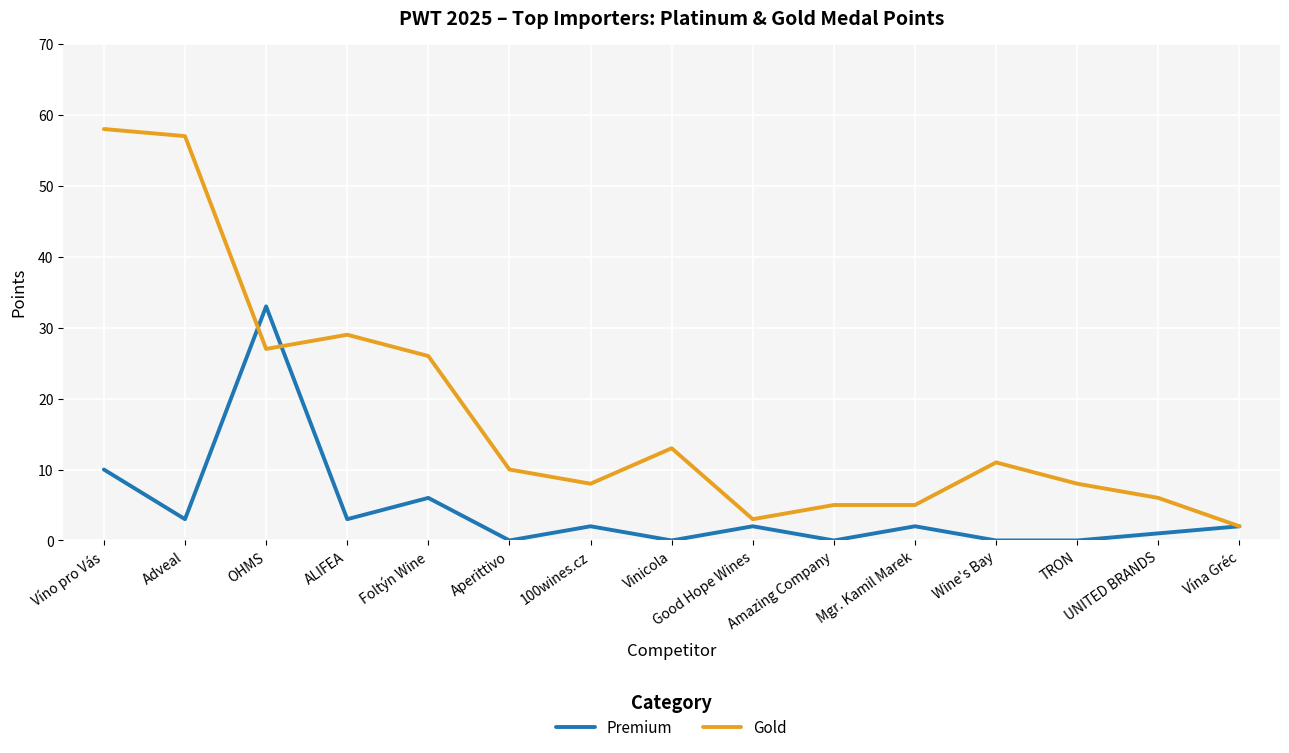

What position from the right is Adveal?

14